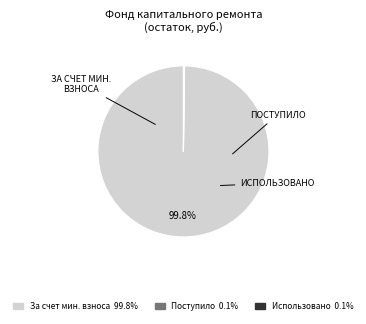

Is there any slice that represents more than half of the pie?

Yes